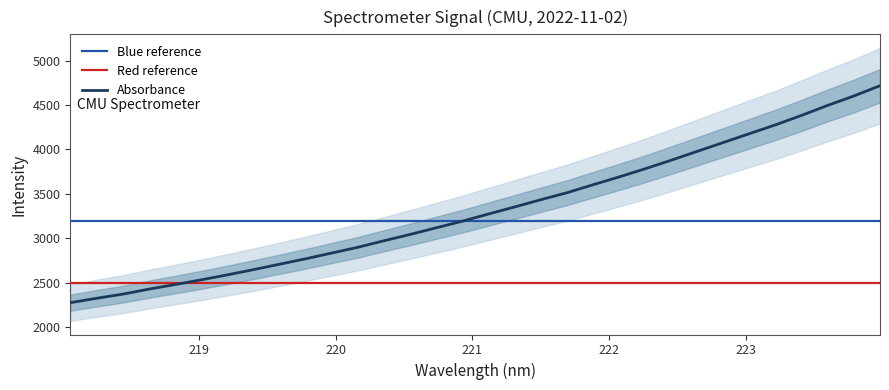

List the labels in order of value, largest first.

223.9802, 223.7895, 223.5987, 223.408, 223.2172, 223.0264, 222.8355, 222.6447, 222.4538, 222.263, 222.0721, 221.8812, 221.6902, 221.4993, 221.3083, 221.1174, 220.9264, 220.7354, 220.5444, 220.3533, 220.1623, 219.9712, 219.7801, 219.589, 219.3979, 219.2067, 219.0156, 218.8244, 218.6332, 218.442, 218.2508, 218.0596